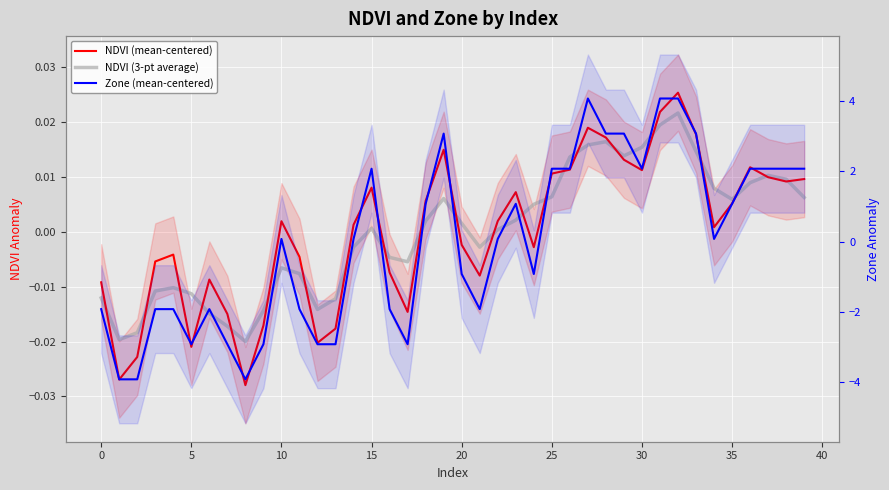

Is this an area chart (filled region under the line)?

No